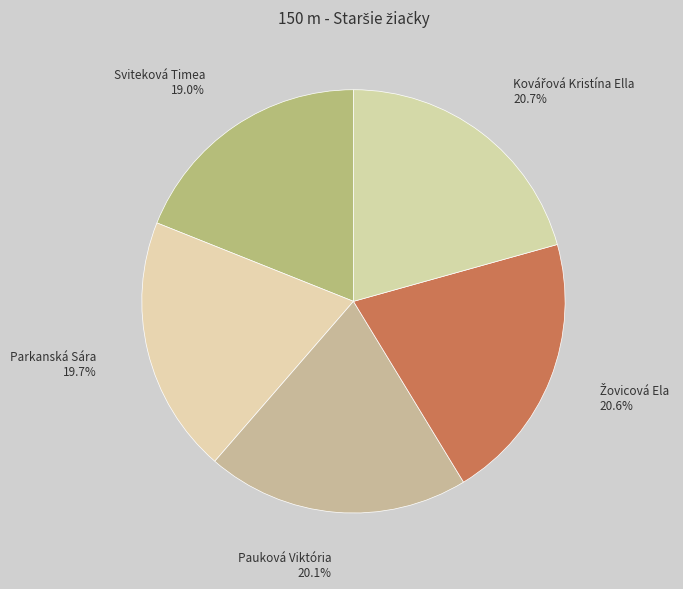

To the nearest percent, what is the difference between the largest and smallest slice percentages?

2%